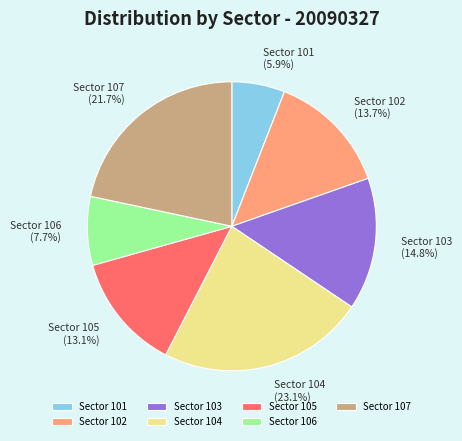

Which has a higher value, Sector 107 or Sector 101?

Sector 107